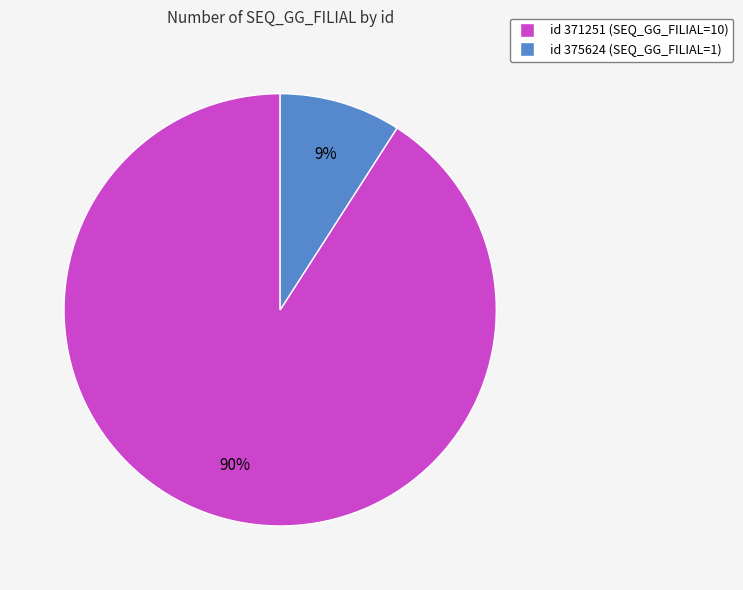

What percentage is NOT represented by 375624?

90.9%